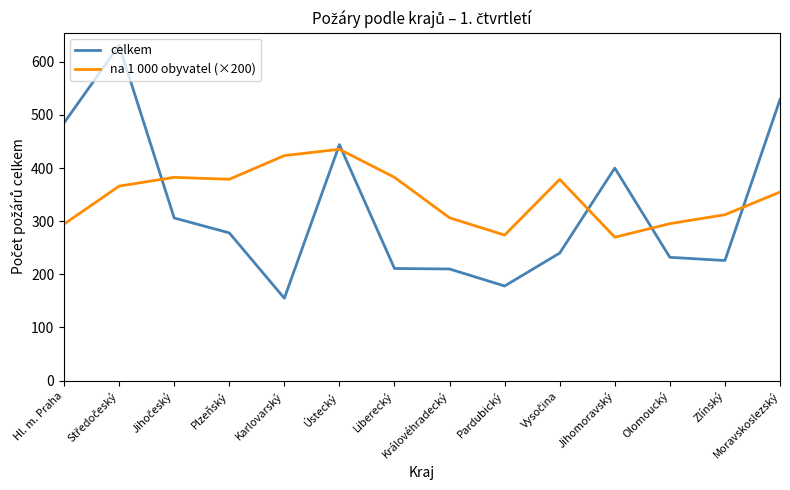

After their last crossing, which series has the higher values: na 1 000 obyvatel (×200) or celkem?

celkem